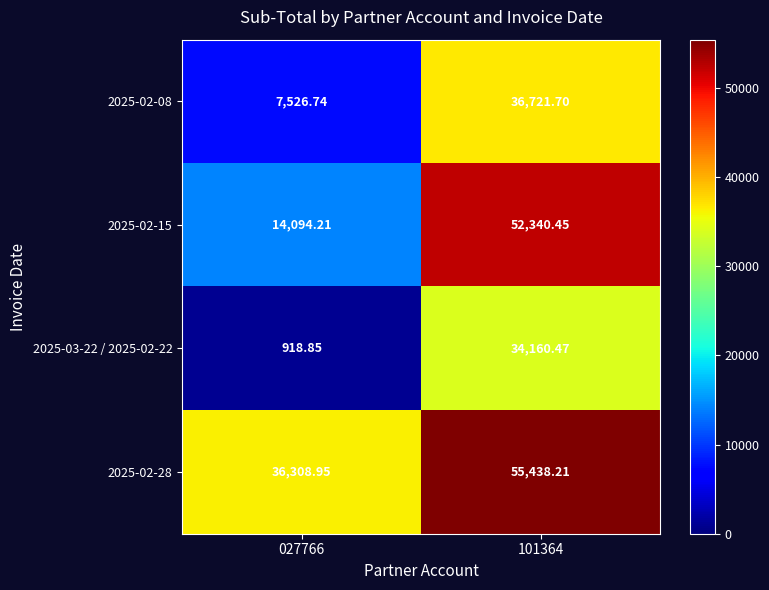

Which series has the largest total across all categories?

2025-02-28